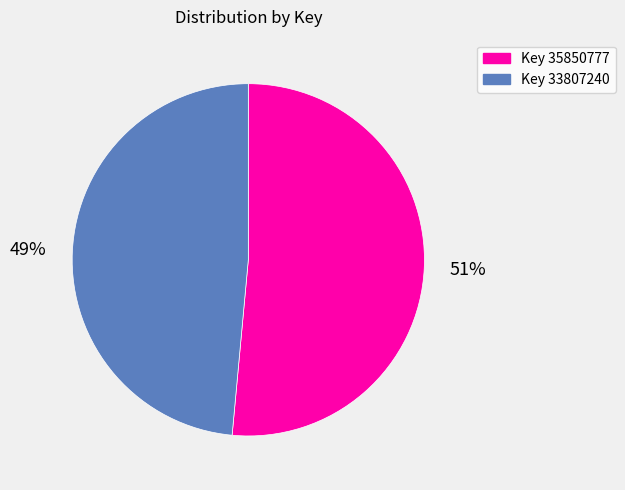

How many segments does this pie chart have?

2